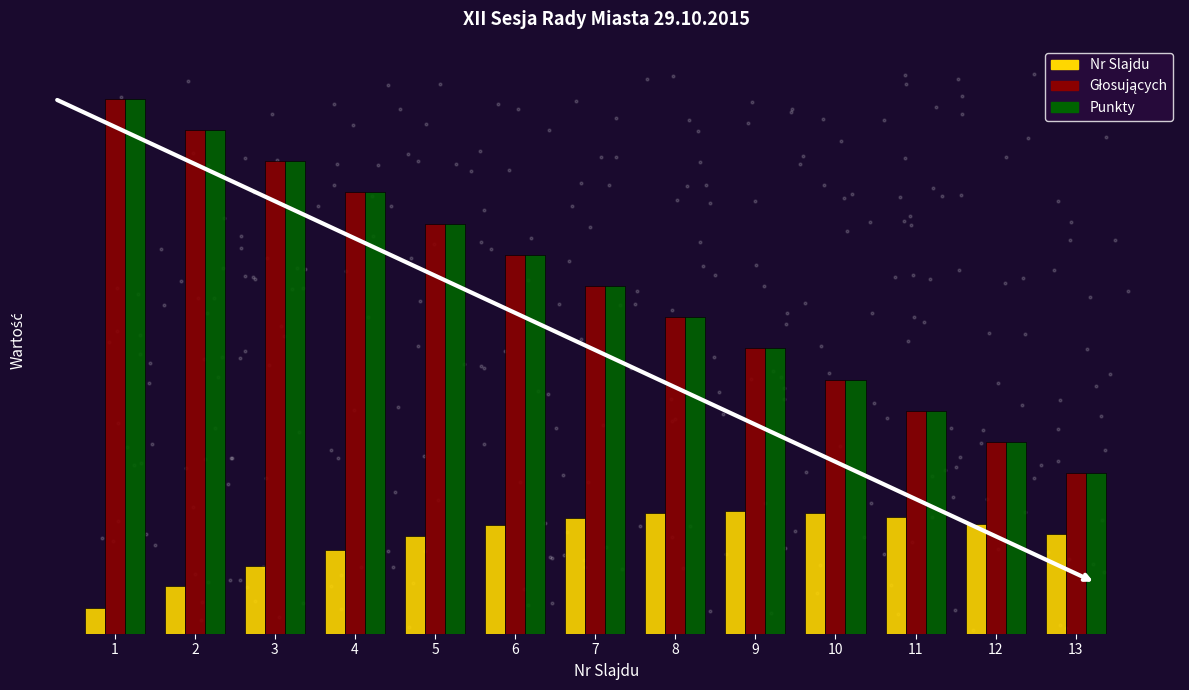

Which series reaches the minimum Y coordinate?

Nr Slajdu